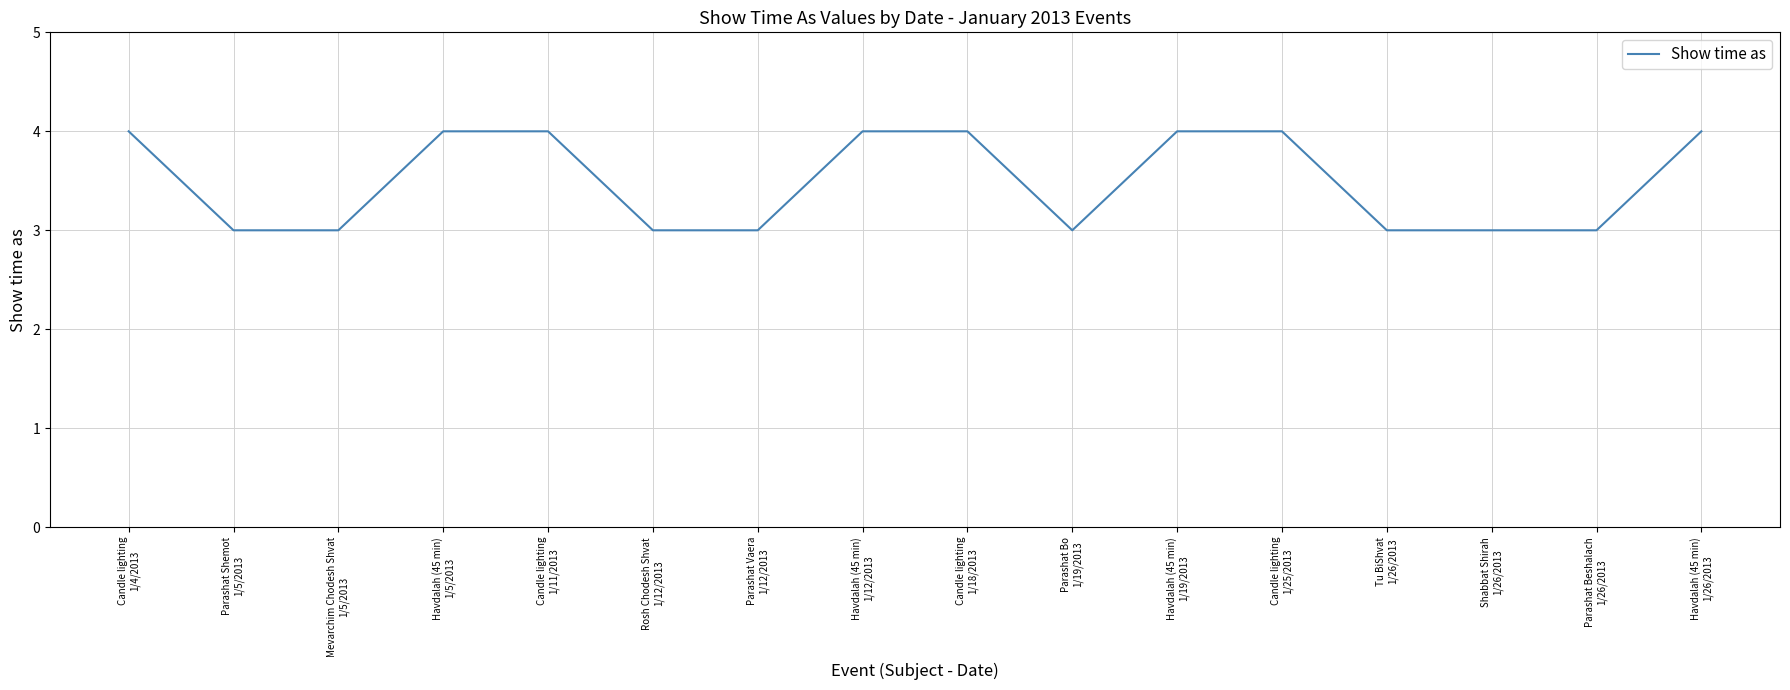

What is the smallest value displayed?

3